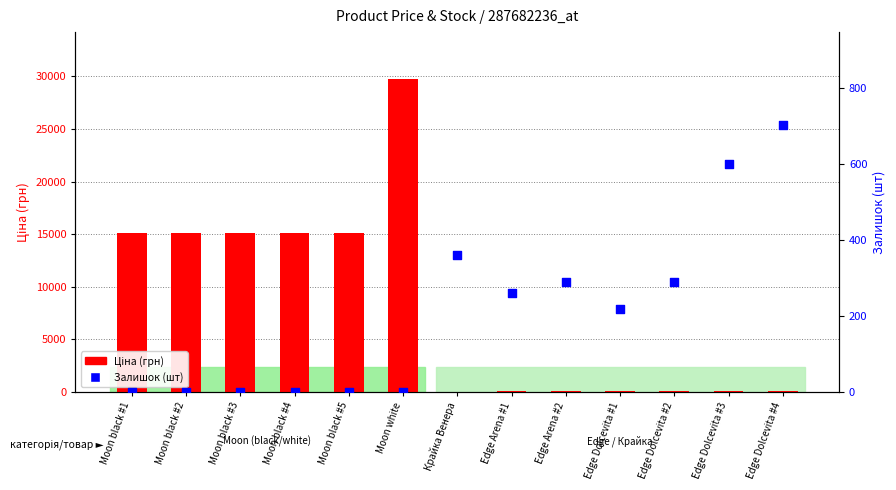

What are all the series names shown in the legend?

Ціна (грн), Залишок (шт)